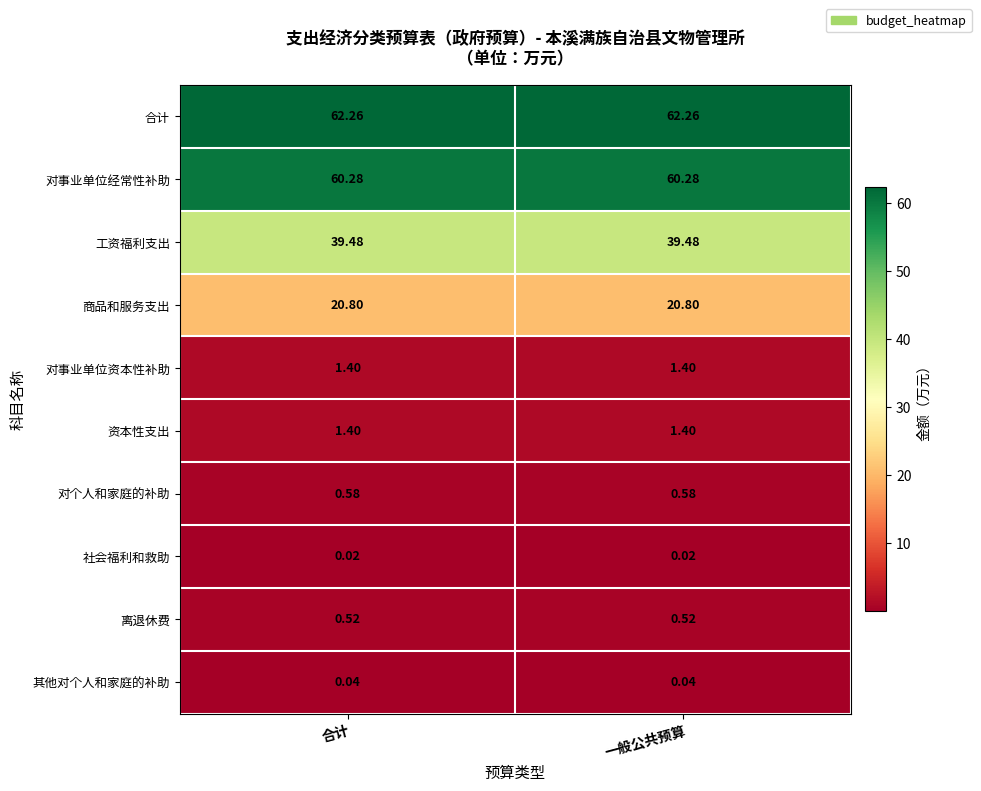

Is the value of 商品和服务支出 at 合计 greater than the value of 工资福利支出 at 一般公共预算?

No